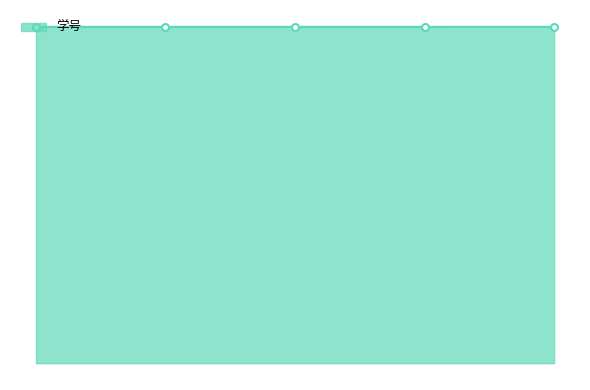

What is the difference between the maximum and minimum values?

3181008